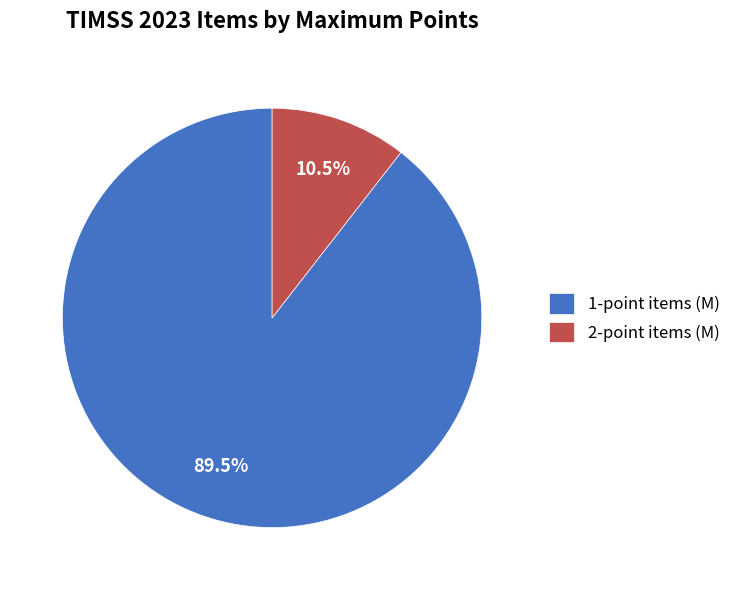

Which category has the smallest portion of the pie?

2-point items (M)